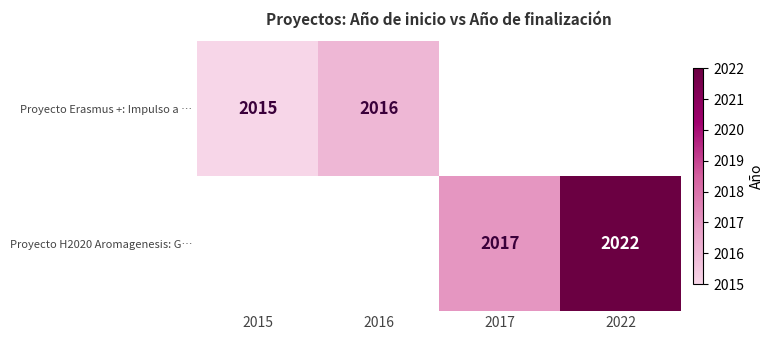

Is it true that Proyecto Erasmus +: Impulso a … equals 2015 at 2015?

True